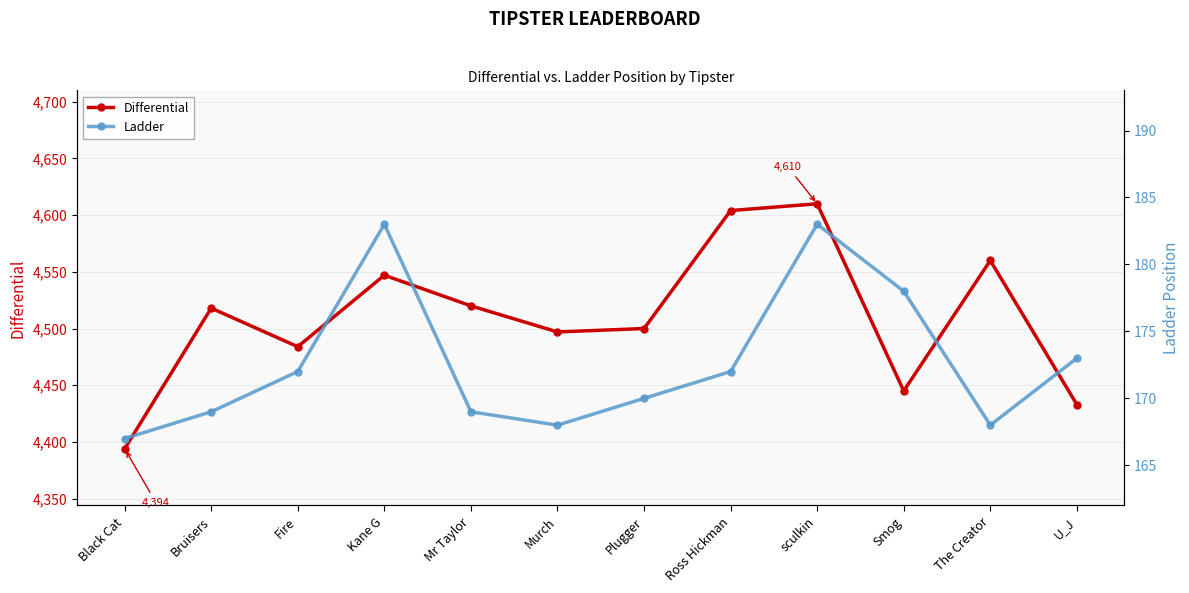

At which category does Differential reach its first local peak?

Bruisers